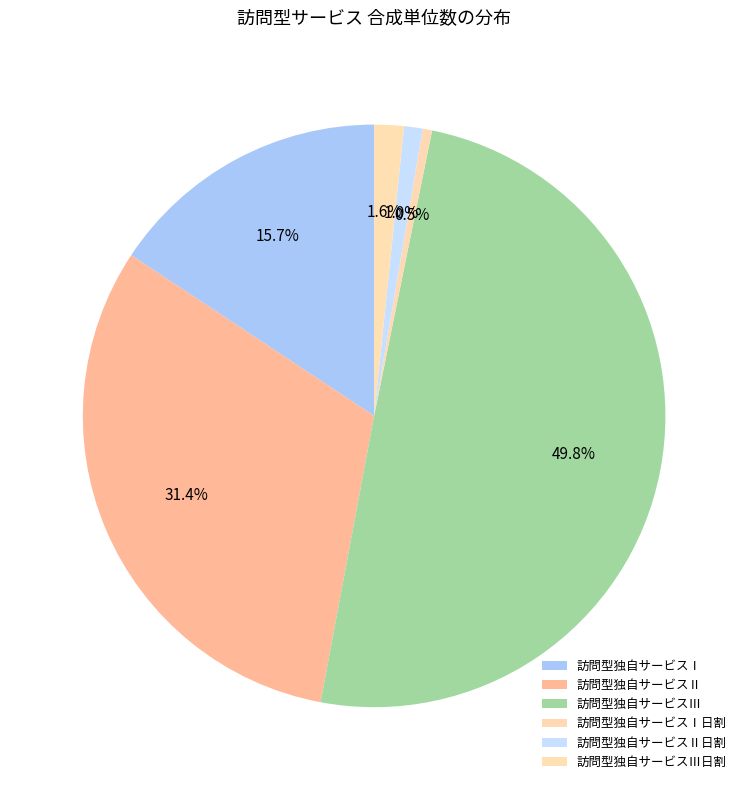

To the nearest percent, what is the difference between the largest and smallest slice percentages?

49%